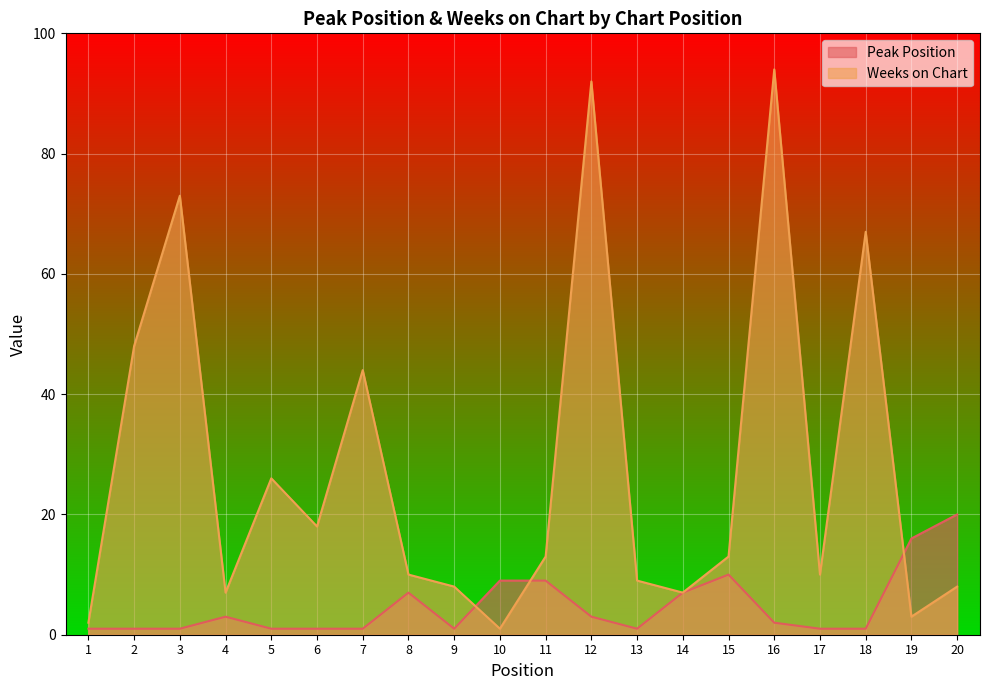

Reading left to right, what are all the values shown in this chart?

Peak Position: 1	1	1	3	1	1	1	7	1	9	9	3	1	7	10	2	1	1	16	20
Weeks on Chart: 2	48	73	7	26	18	44	10	8	1	13	92	9	7	13	94	10	67	3	8